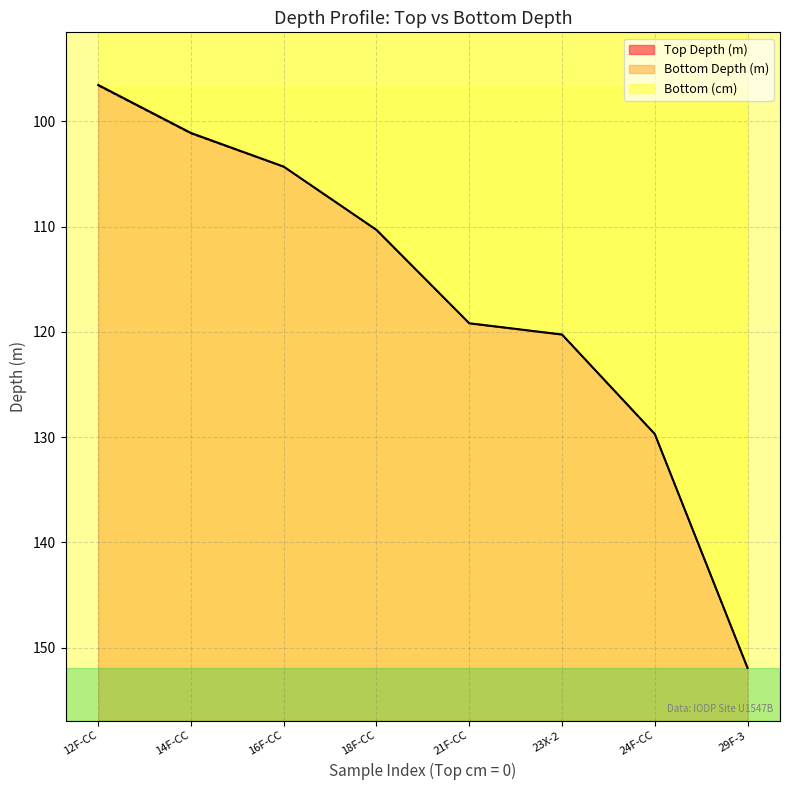

True or false: Bottom Depth (m) and Top Depth (m) intersect in this chart.

False